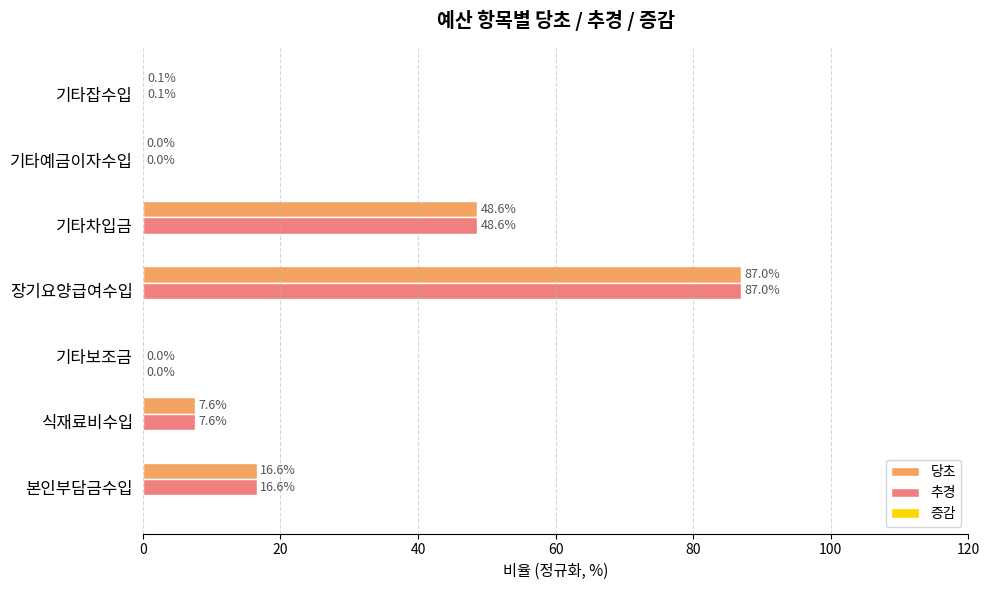

At which category is the sum across all series the highest?

장기요양급여수입